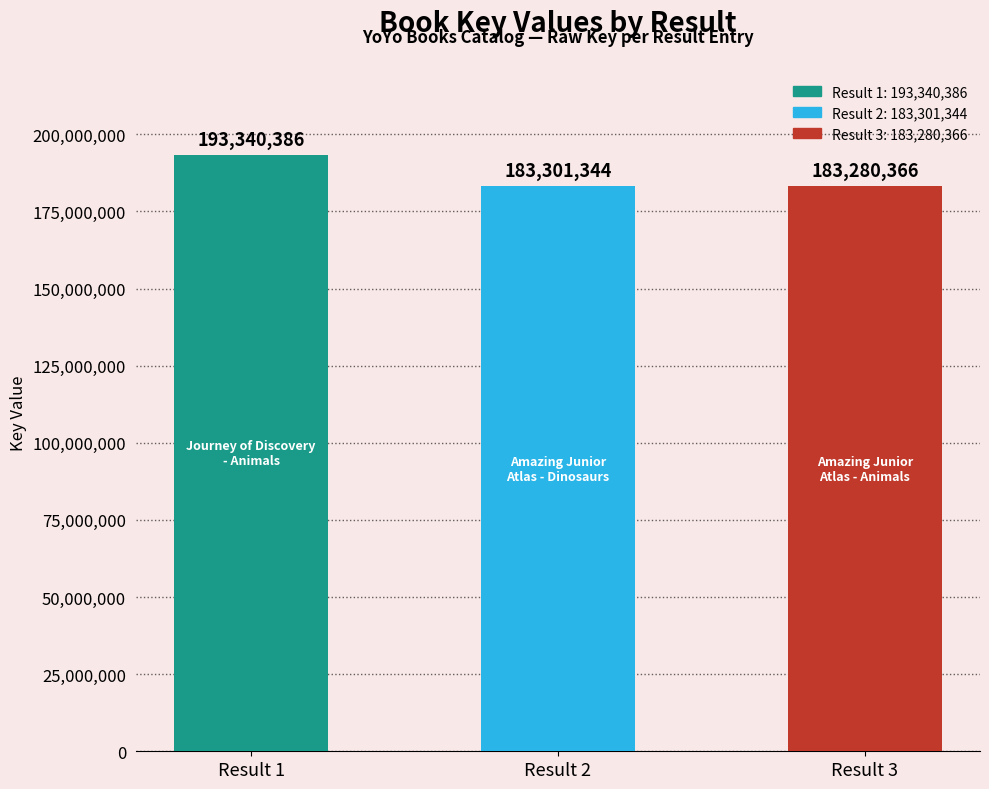

Rank the categories by value from lowest to highest.

3, 2, 1